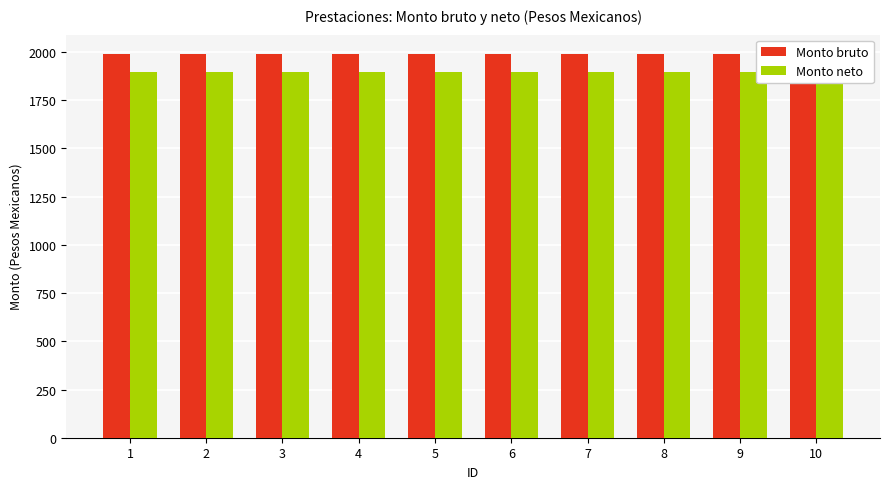

Reading left to right, list all the values displayed in this chart.

Monto bruto: 1990.8	1990.8	1990.8	1990.8	1990.8	1990.8	1990.8	1990.8	1990.8	1990.8
Monto neto: 1896.4	1896.4	1896.4	1896.4	1896.4	1896.4	1896.4	1896.4	1896.4	1896.4